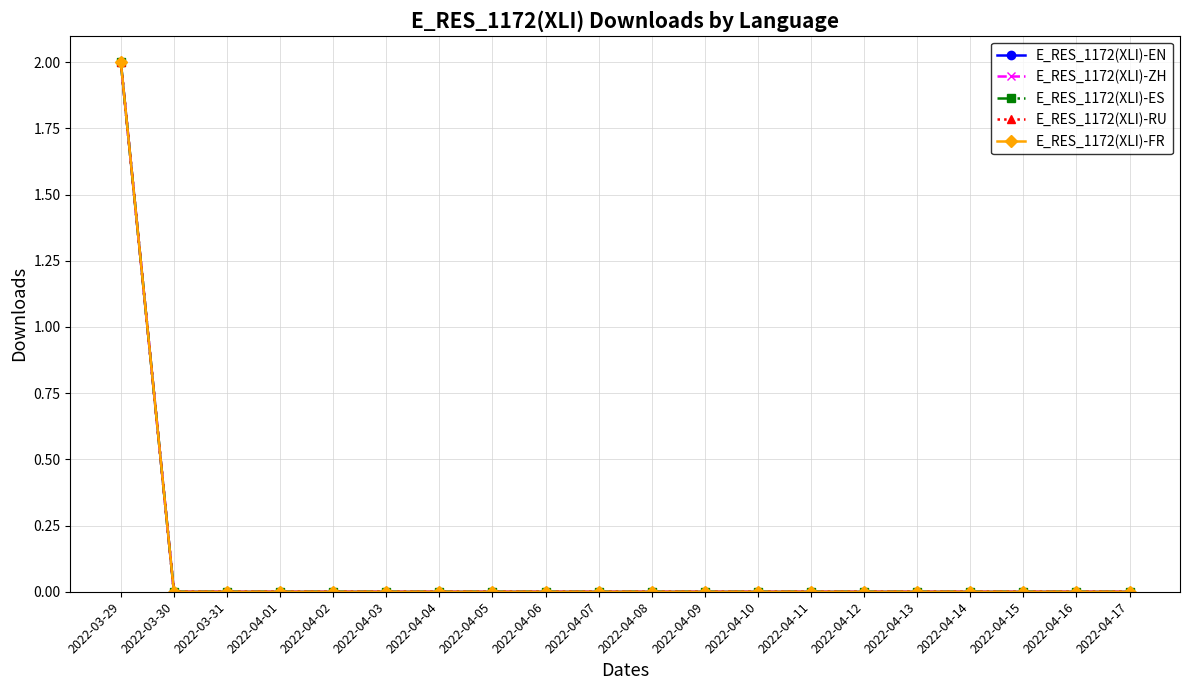

Does the chart have visible grid lines?

Yes